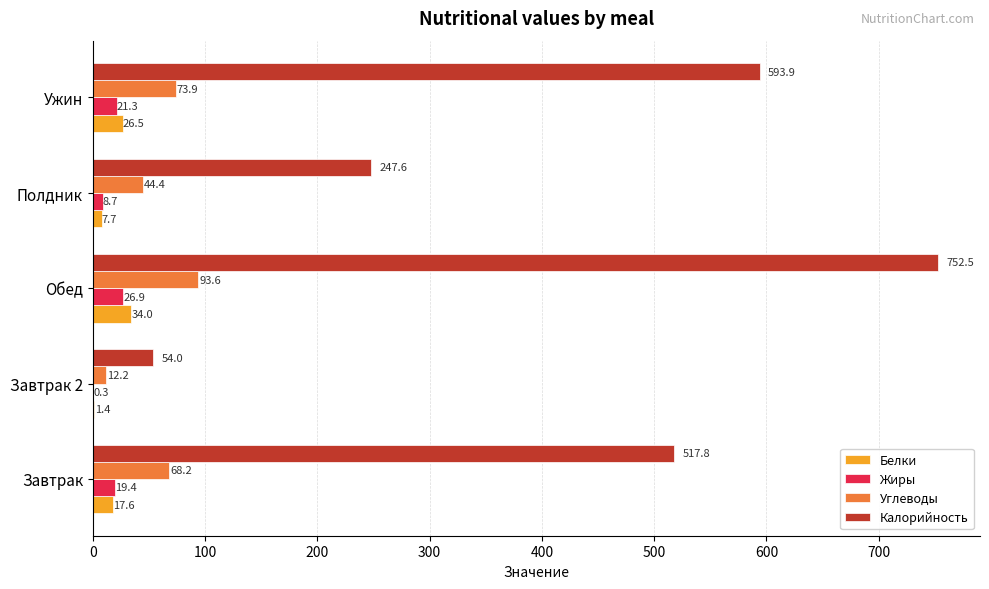

What is the average value of the Углеводы series?

58.5